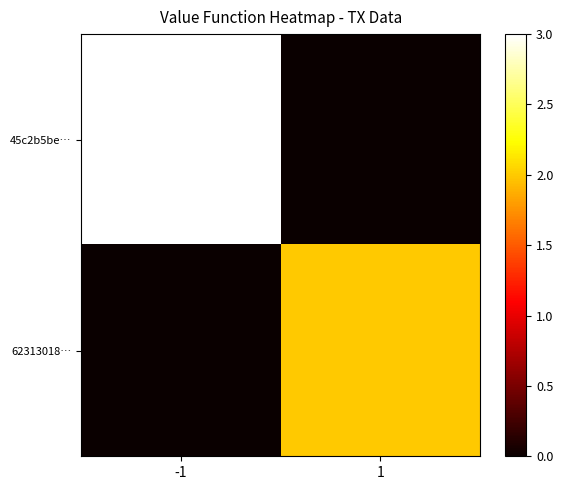

Reading left to right, transcribe all the data shown in this chart.

45c2b5be…: -1=3	1=0
62313018…: -1=0	1=2